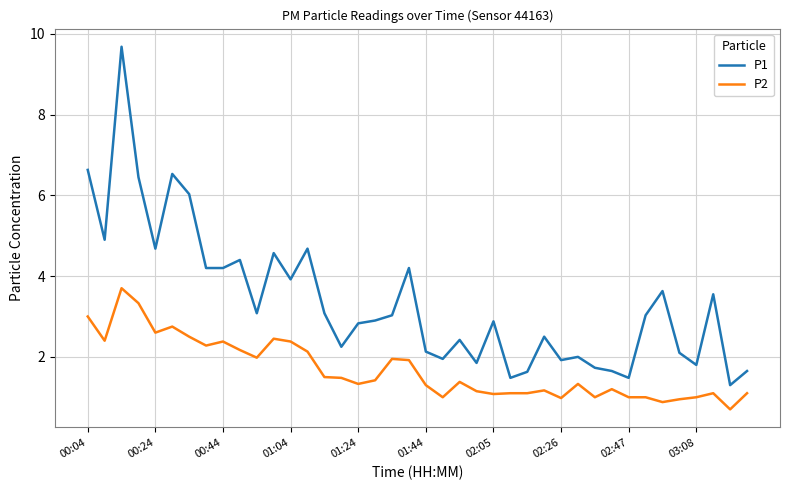

Which series has the largest total across all categories?

P1